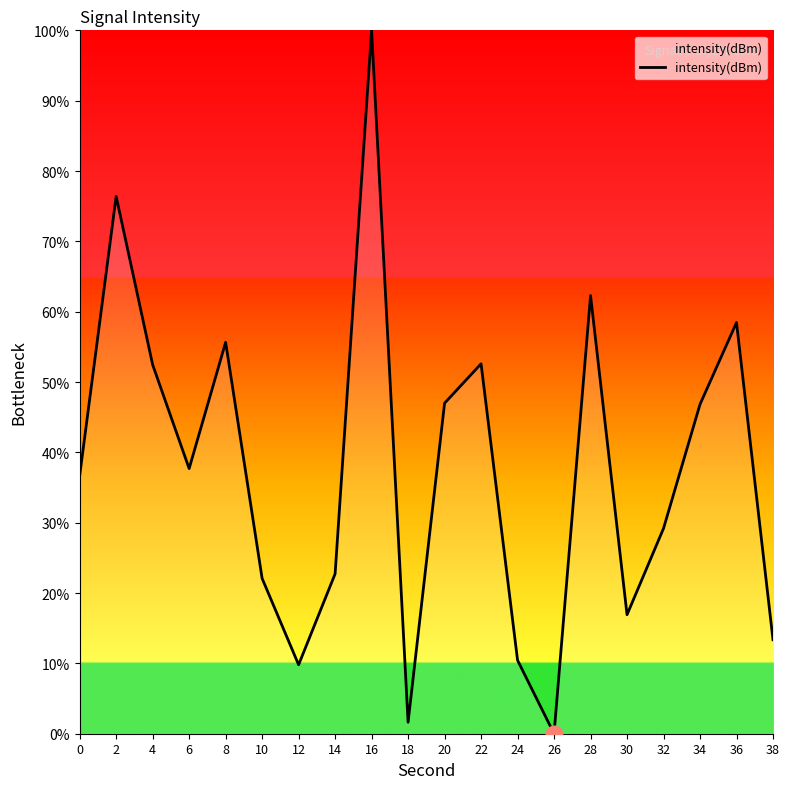

How many positive values are there?

19